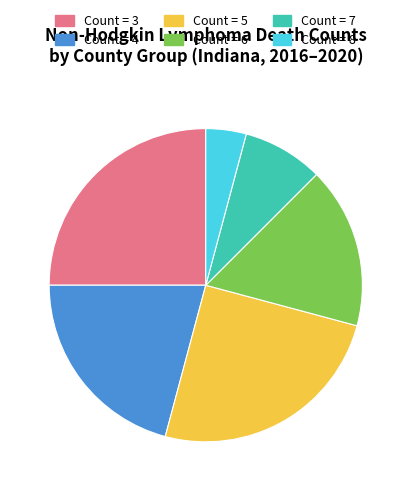

Does any single category account for the majority?

No